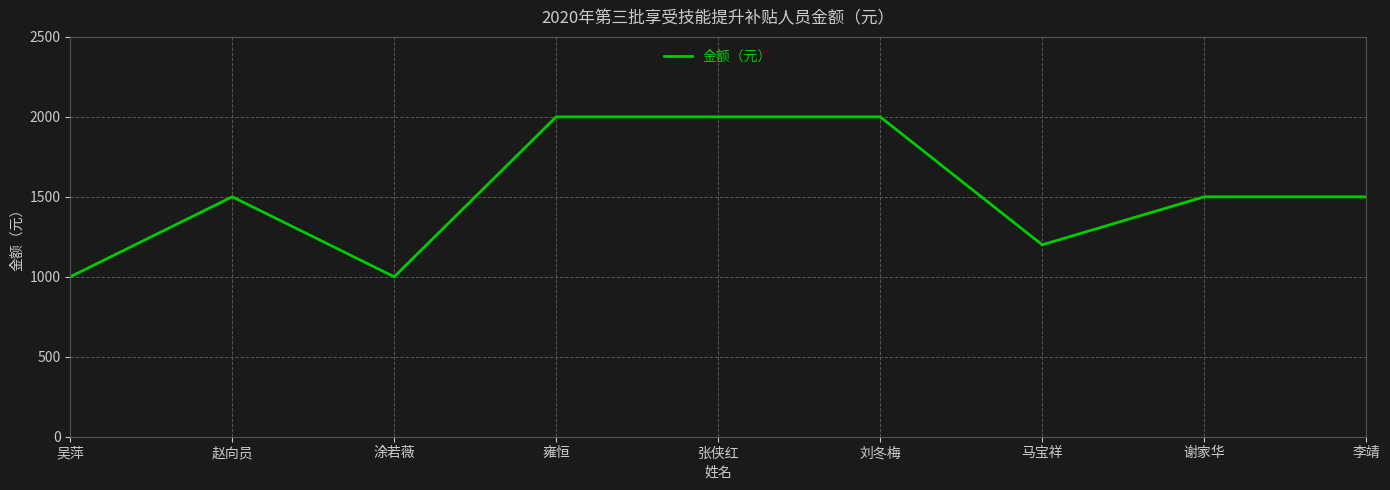

Is this an area chart (filled region under the line)?

No